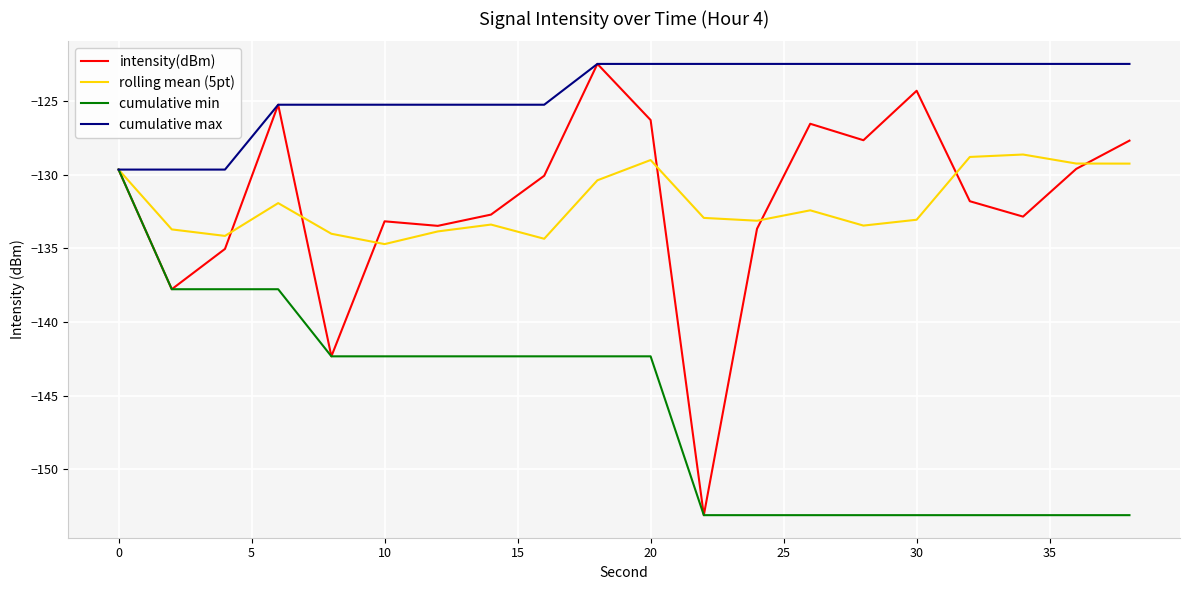

Is this an area chart (filled region under the line)?

No